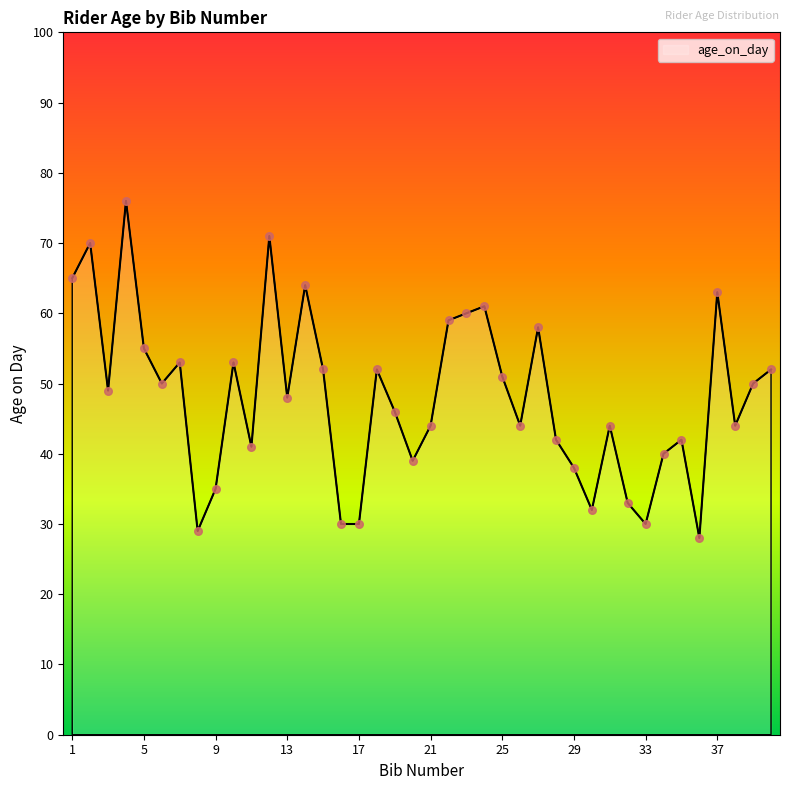

What is the difference between the maximum and minimum values?

48